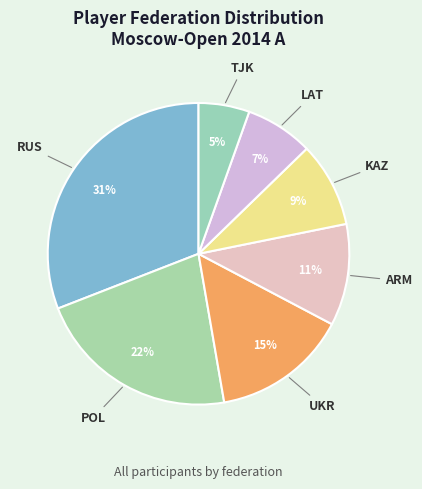

Rank the categories by value from lowest to highest.

TJK, LAT, KAZ, ARM, UKR, POL, RUS